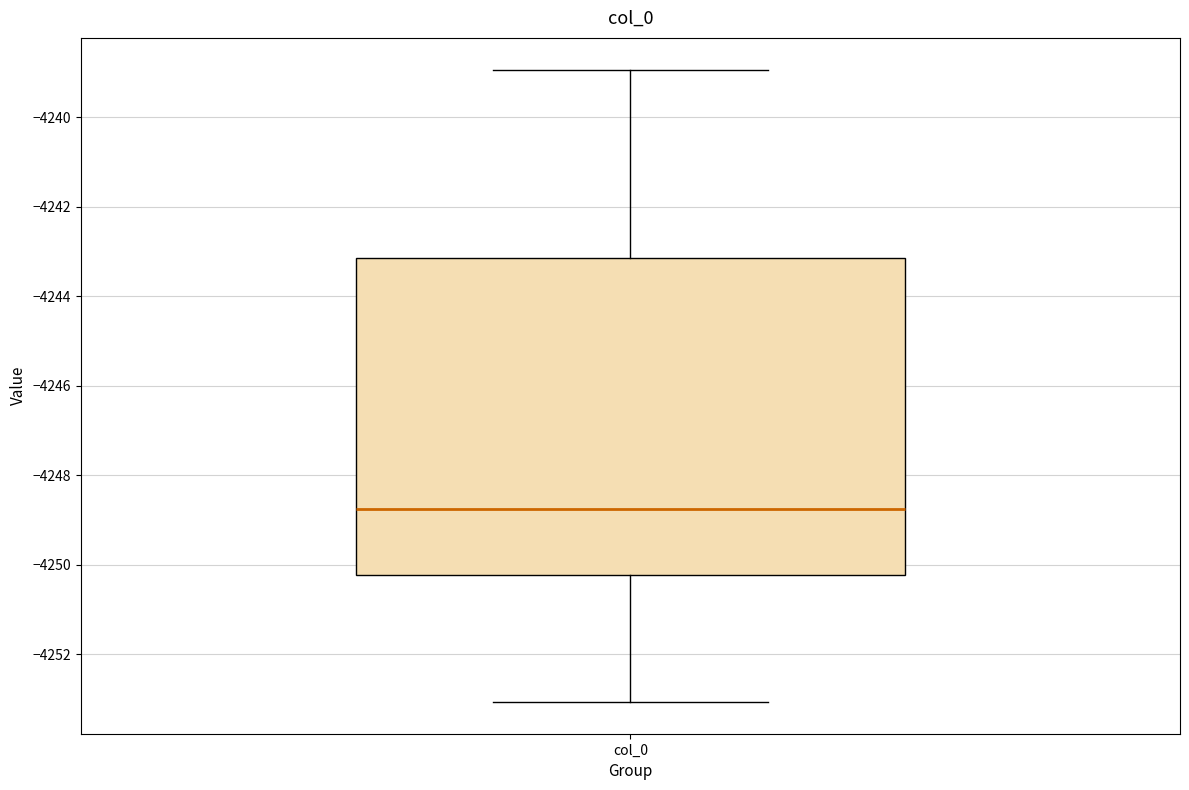

Transcribe this box plot: give where the median line is, the range the box spans, and where the two whiskers end, as read against the y-axis. The values are not printed on the chart, so give them approximately, as read against the axis.

median -4248.8, box -4250.2 to -4243.2, whiskers -4253.0 to -4239.0